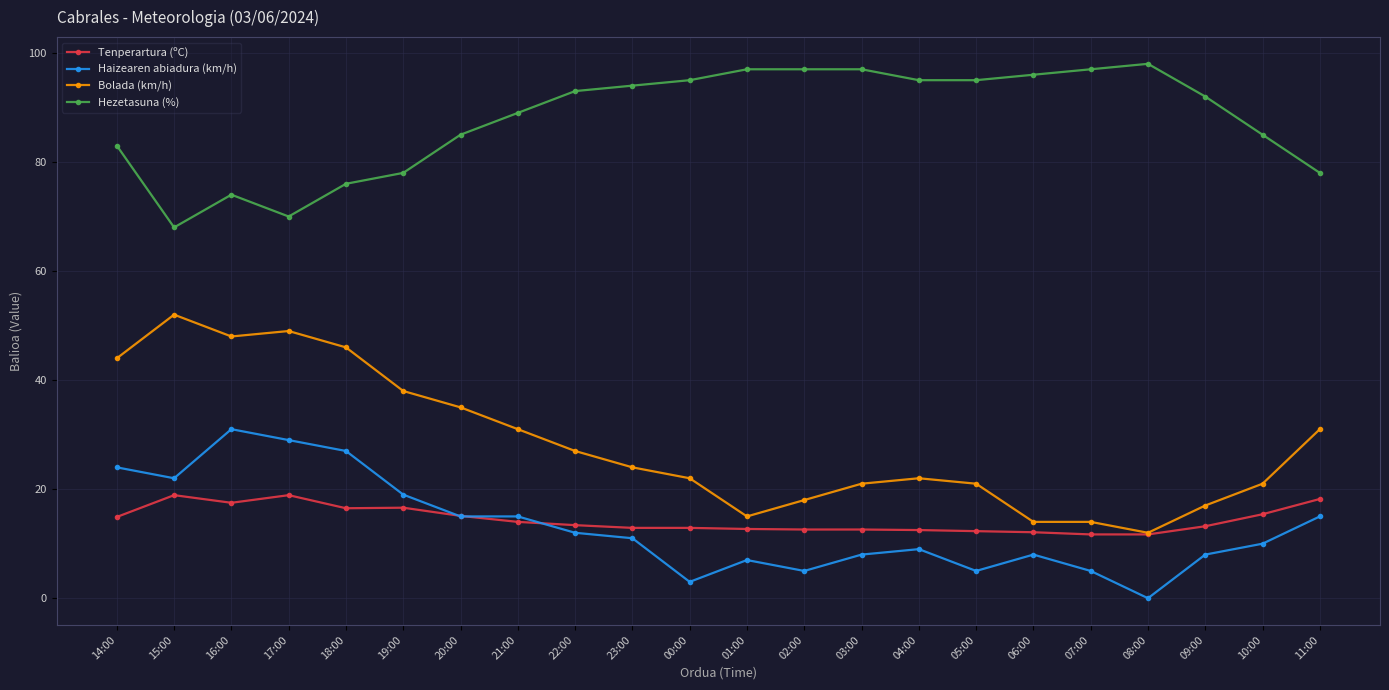

What is the total value across all series at 07:00?

127.7